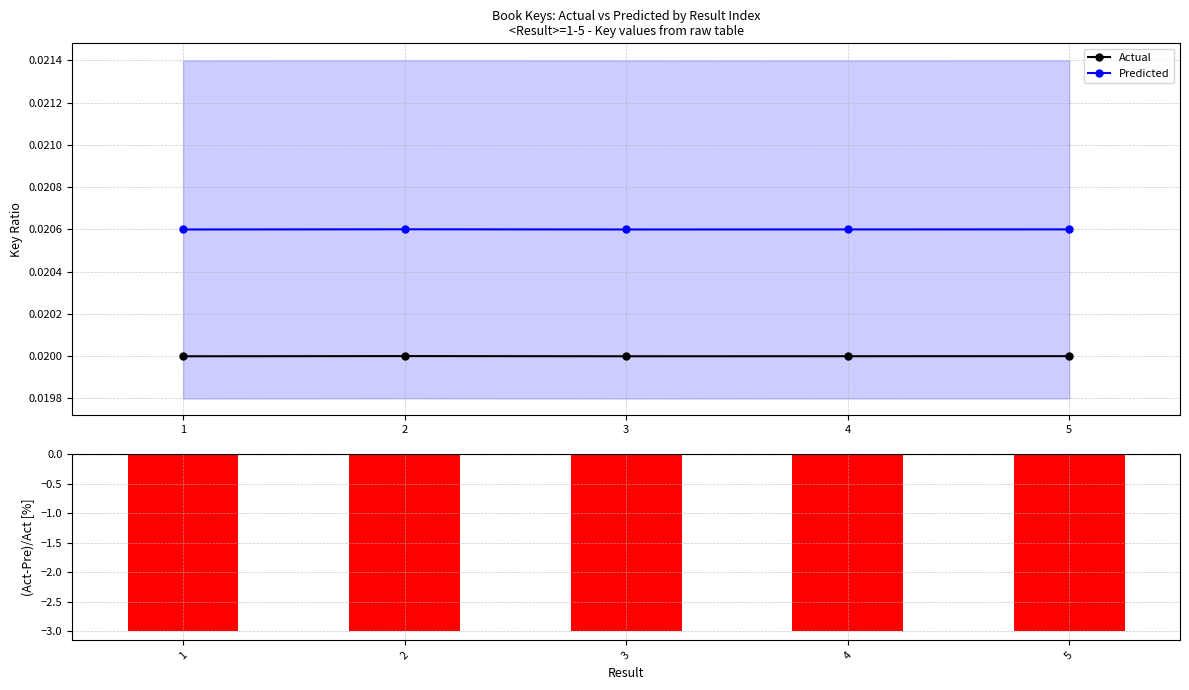

Are the bars grouped side by side (vs. stacked)?

Yes